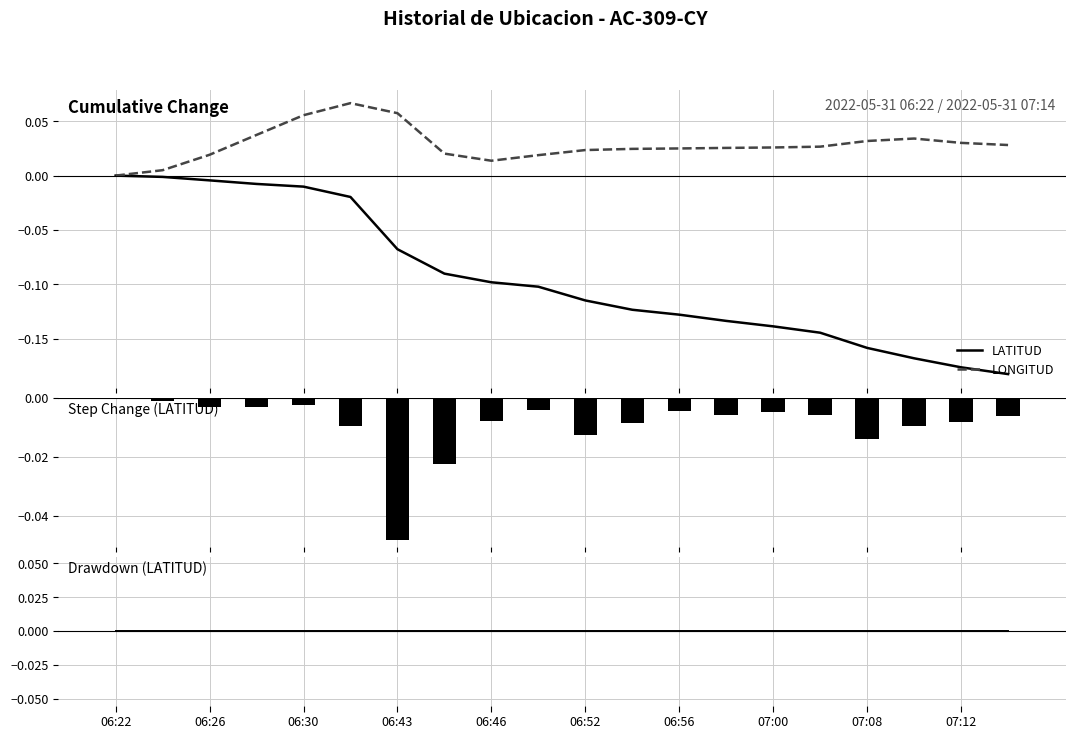

What is the maximum value shown in the chart?

0.1